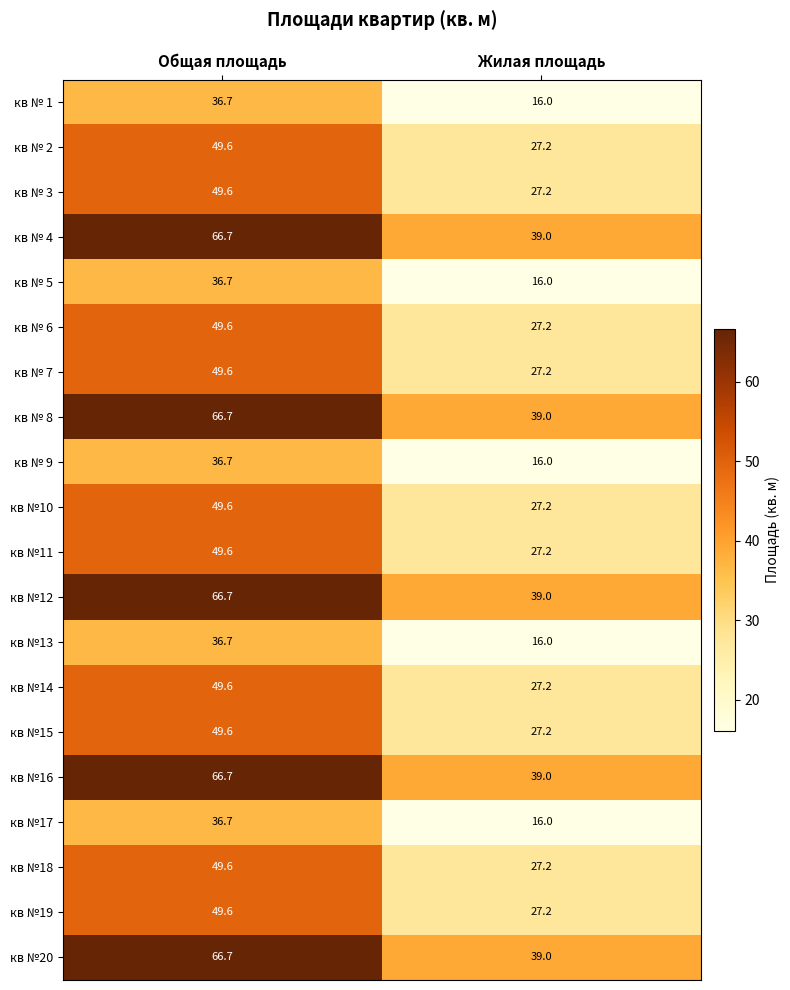

What value does the кв №13 series have at Общая площадь?

36.7